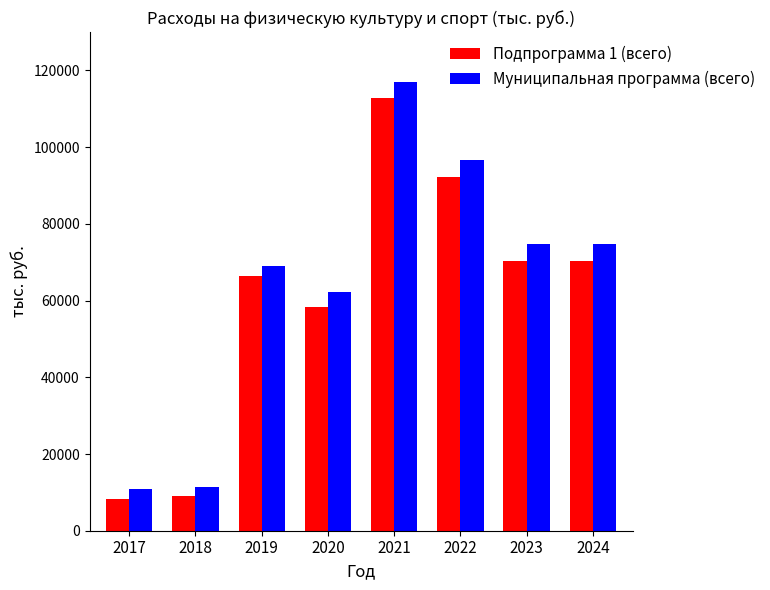

What is the sum of the Подпрограмма 1 (всего) values at 2020 and 2023?

128776.0